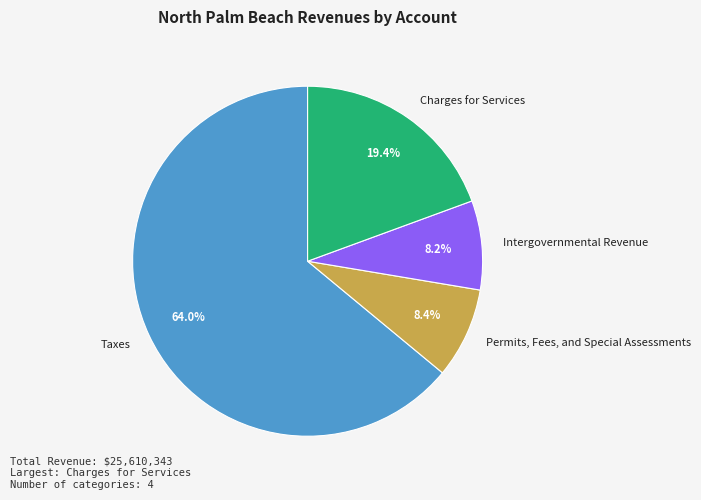

What portion of the pie excludes Intergovernmental Revenue?

91.8%